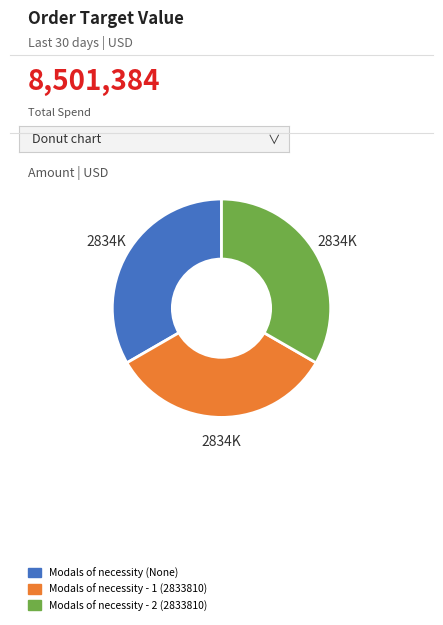

What is the ratio of the value at Modals of necessity (None) to the value at Modals of necessity - 2 (2833810)?

1.0